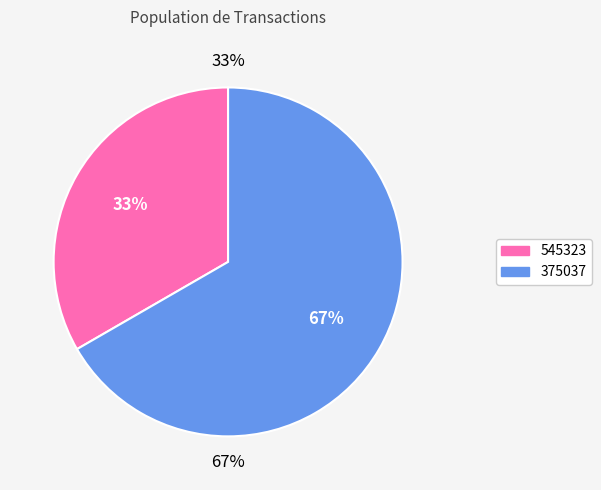

What is the smallest slice in the pie chart?

545323